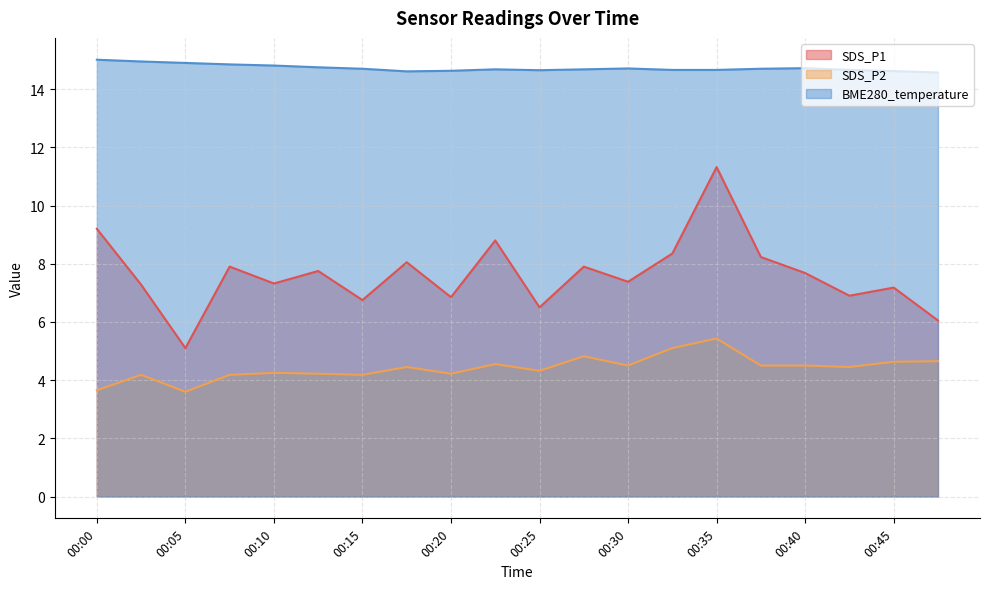

True or false: BME280_temperature and SDS_P1 intersect in this chart.

False